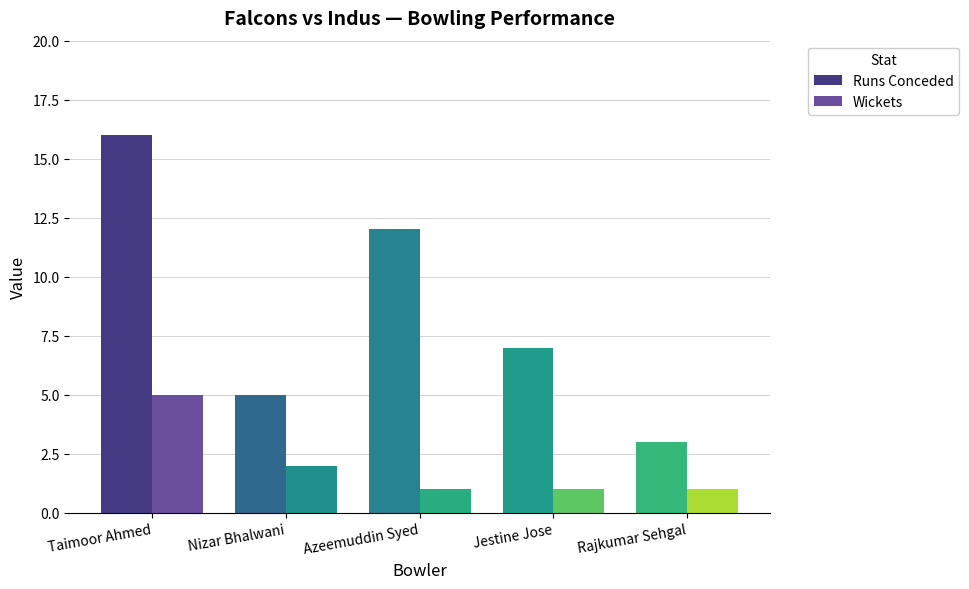

What is the smallest value displayed?

1